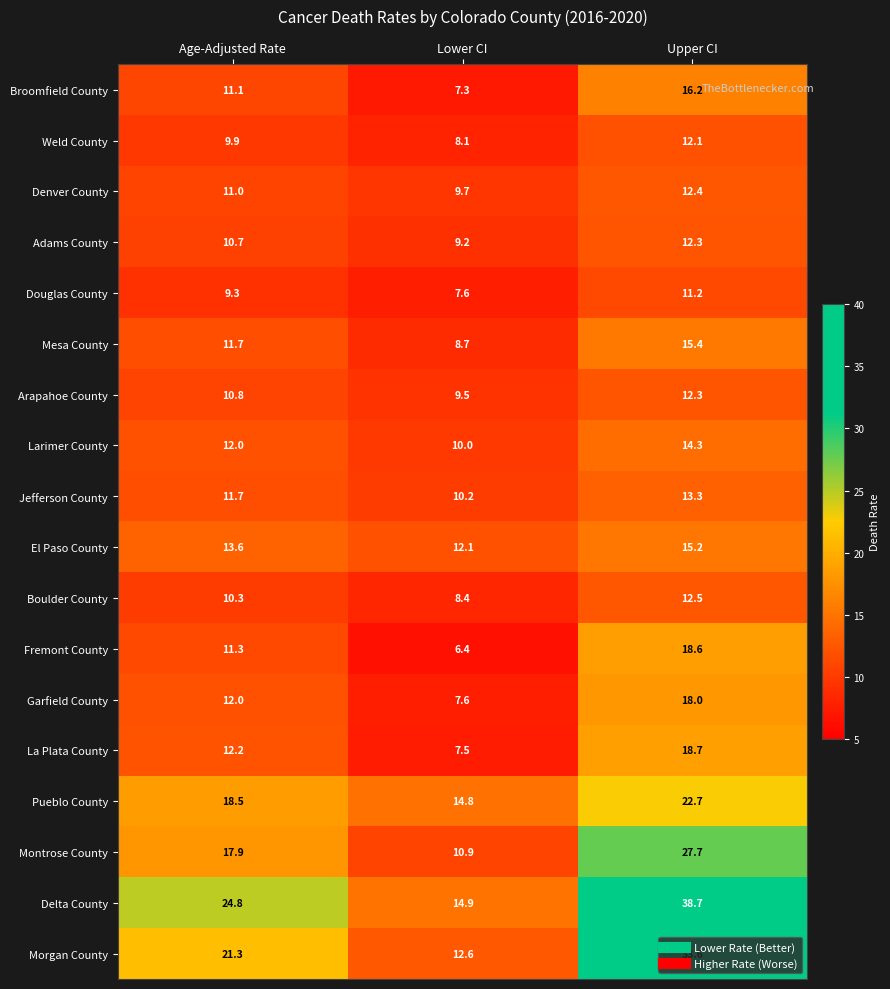

Which series has the largest range (max minus min)?

Delta County